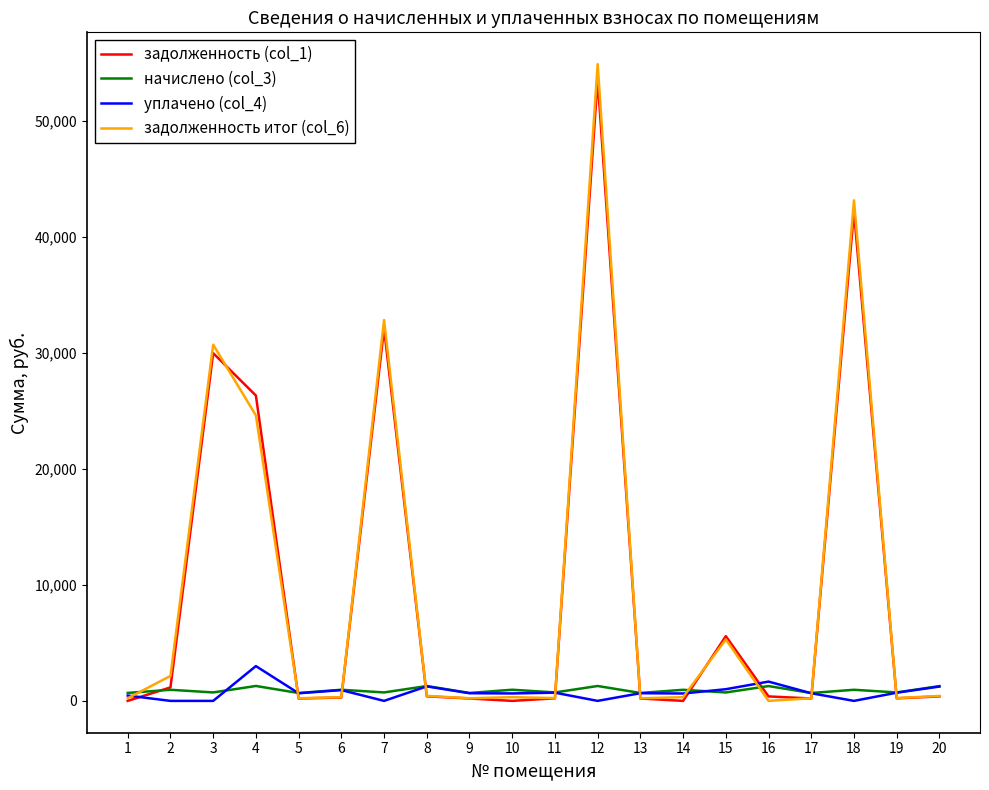

What is the maximum value shown in the chart?

54904.8